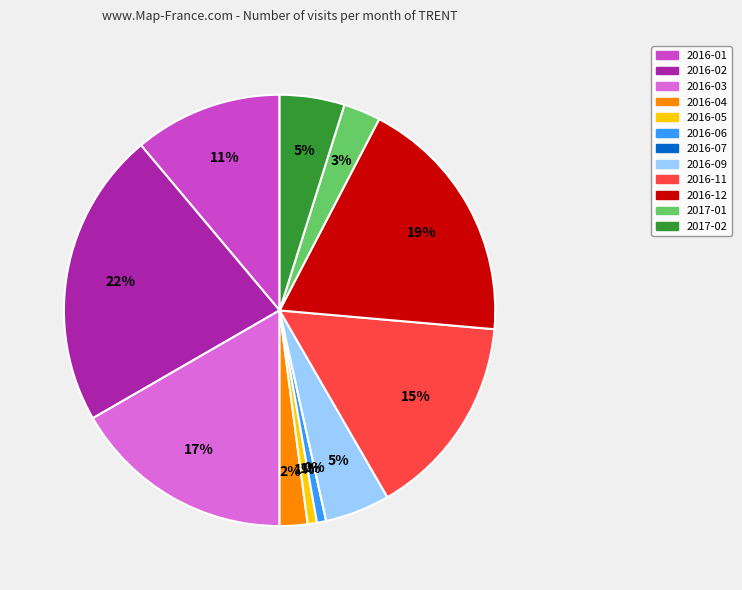

Rank the categories by value from lowest to highest.

2016-07, 2016-05, 2016-06, 2016-04, 2017-01, 2016-09, 2017-02, 2016-01, 2016-11, 2016-03, 2016-12, 2016-02